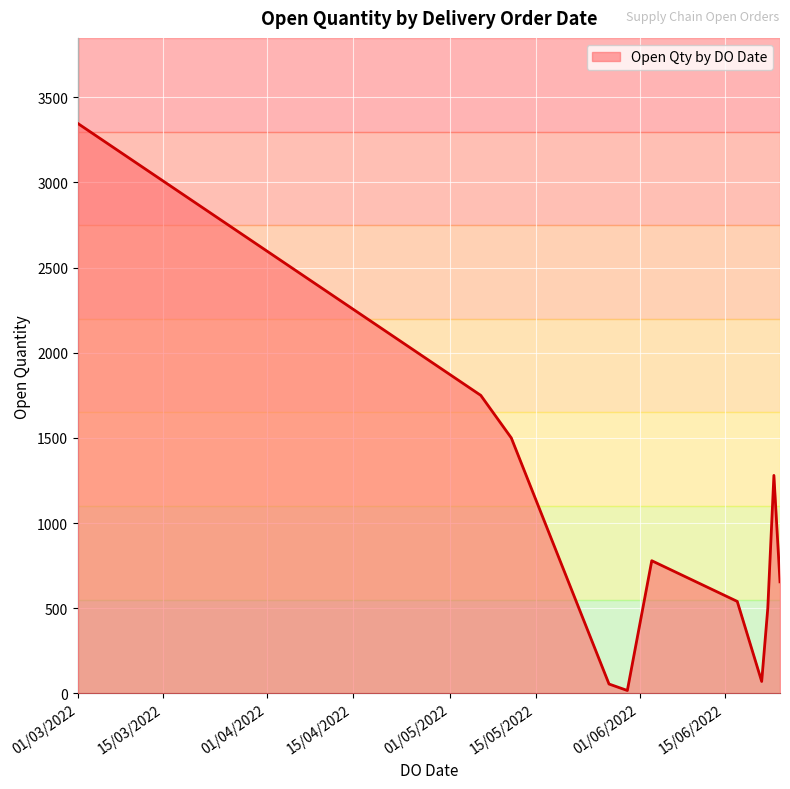

True or false: there are more than 0 points higher than both neighbors.

True